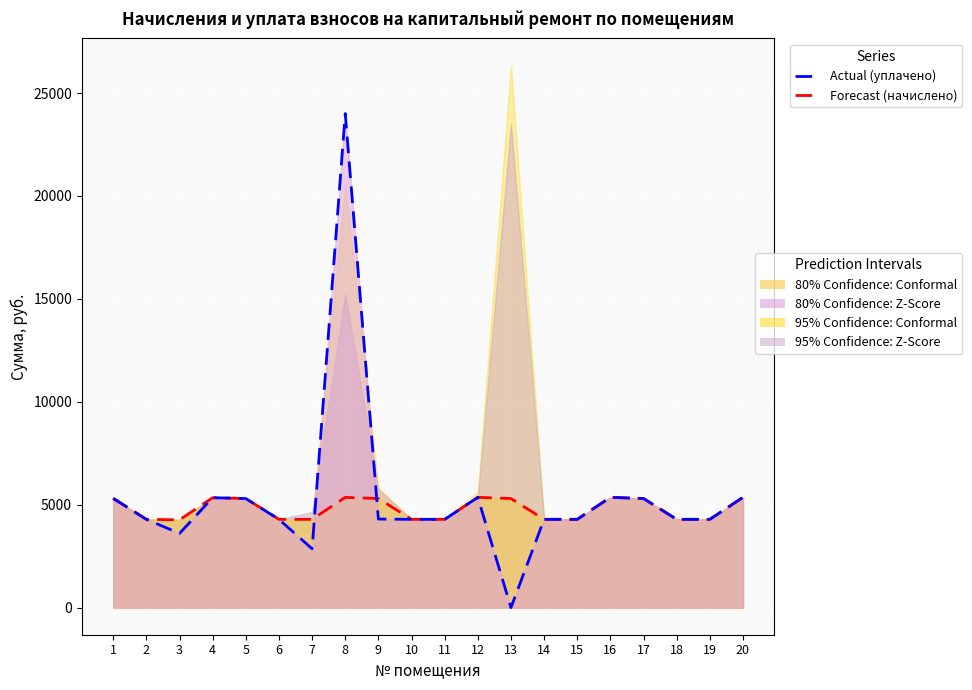

Which category has the highest value in the Forecast (начислено) series?

8